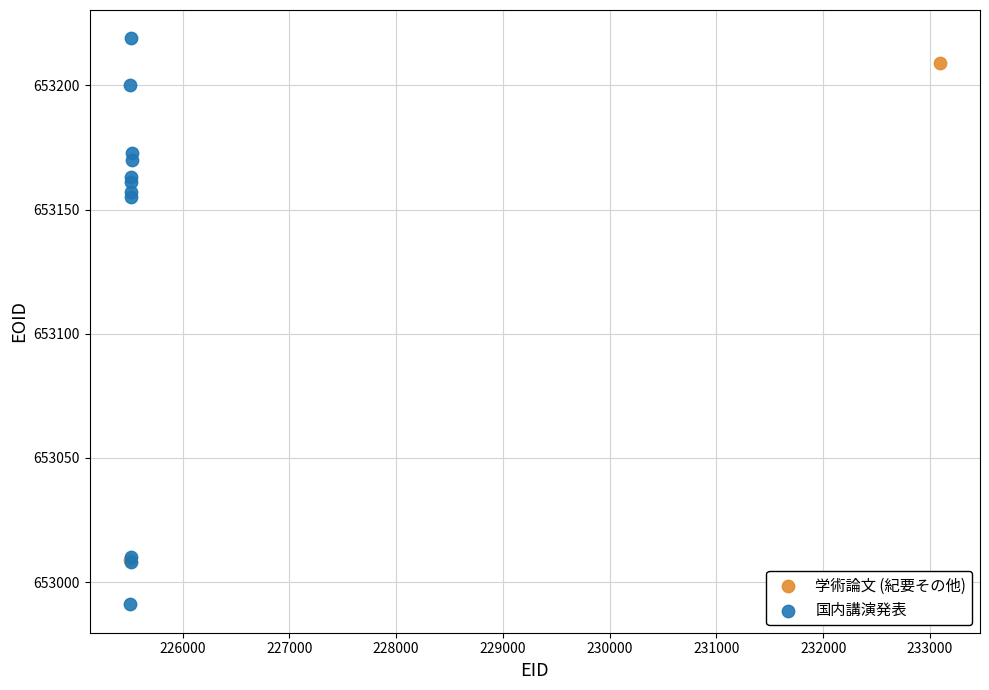

What are all the series names shown in the legend?

学術論文 (紀要その他), 国内講演発表